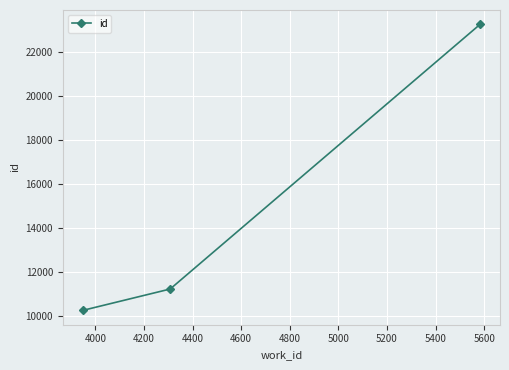

What is the maximum value shown in the chart?

23277